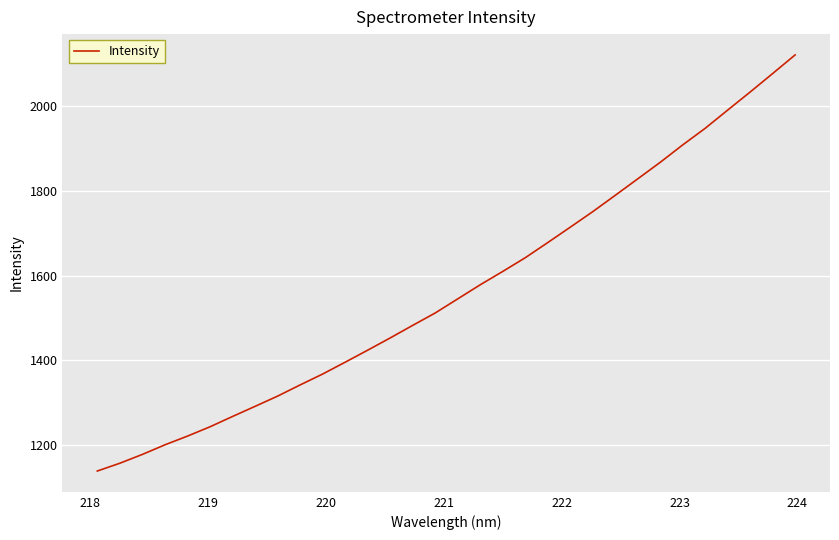

What is the minimum value shown in the chart?

1138.7